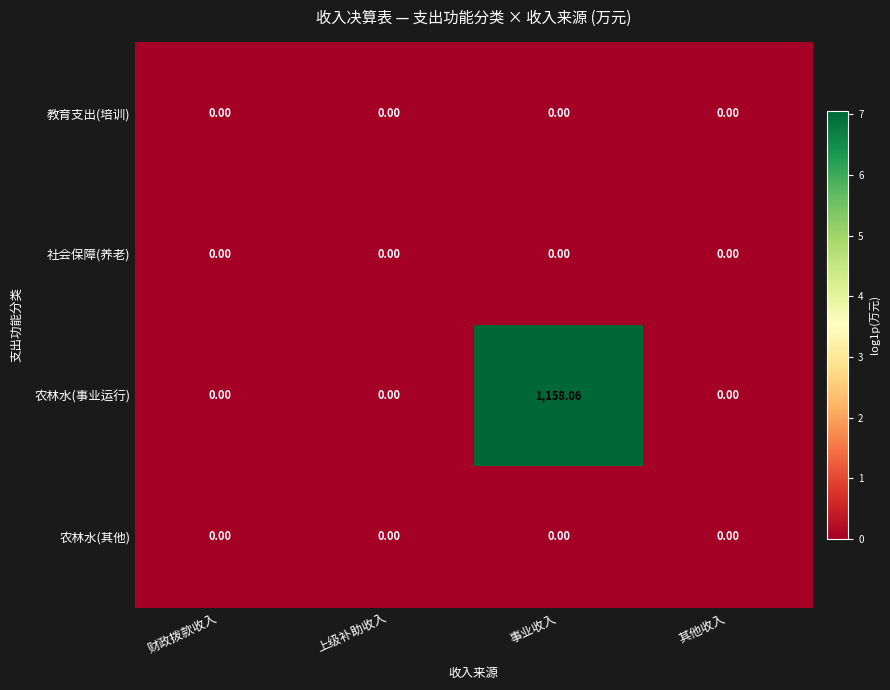

Which series has the largest total across all categories?

农林水(事业运行)